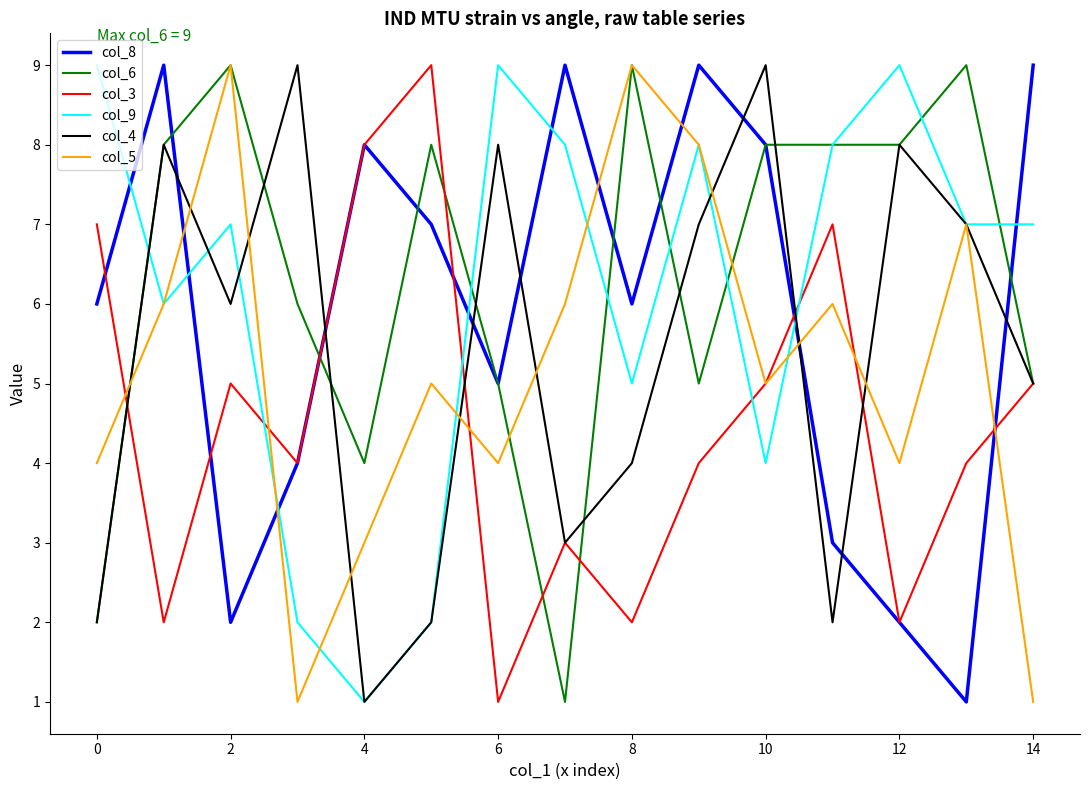

What is the greatest value displayed?

9